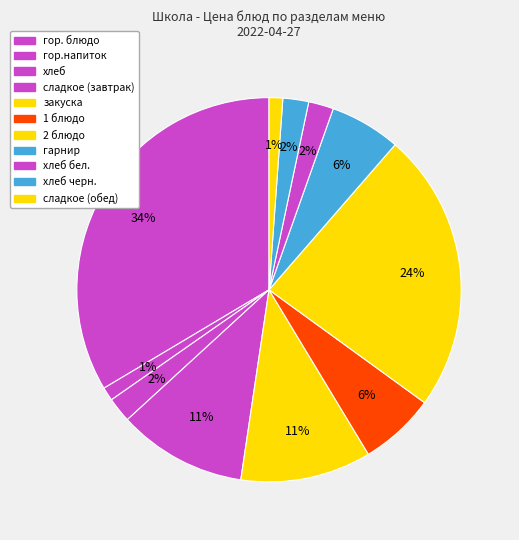

How many segments does this pie chart have?

11